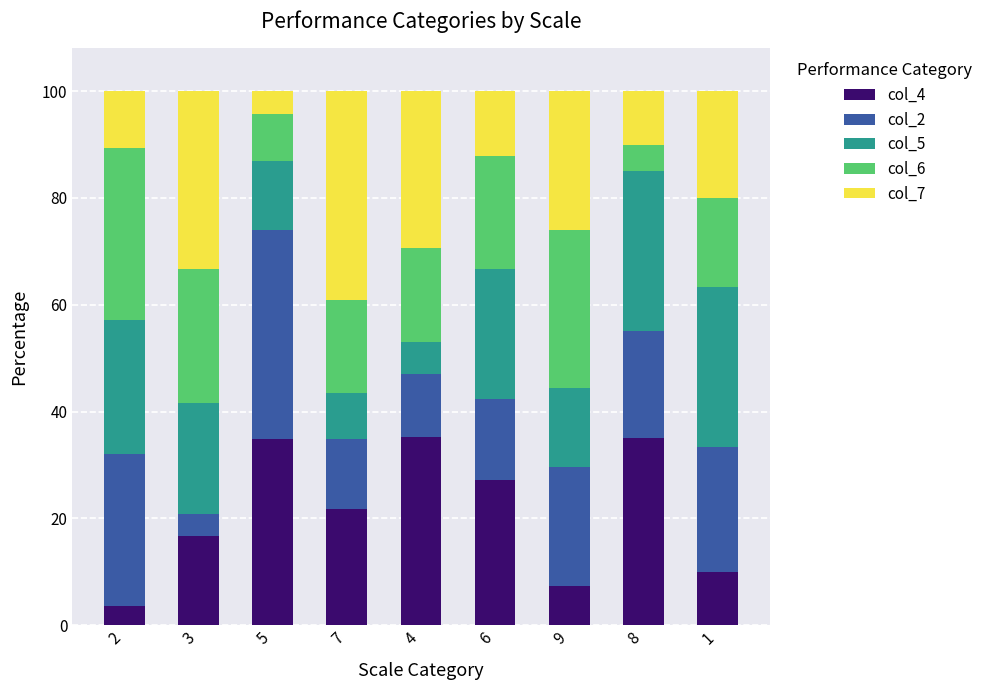

What is the total value across all series at 3?

100.0